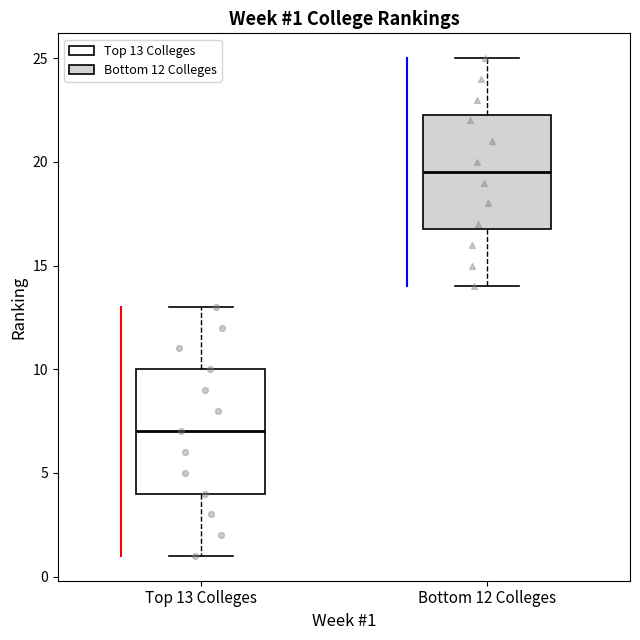

Comparing the boxes themselves (not the whiskers), which one is the tallest?

Top 13 Colleges